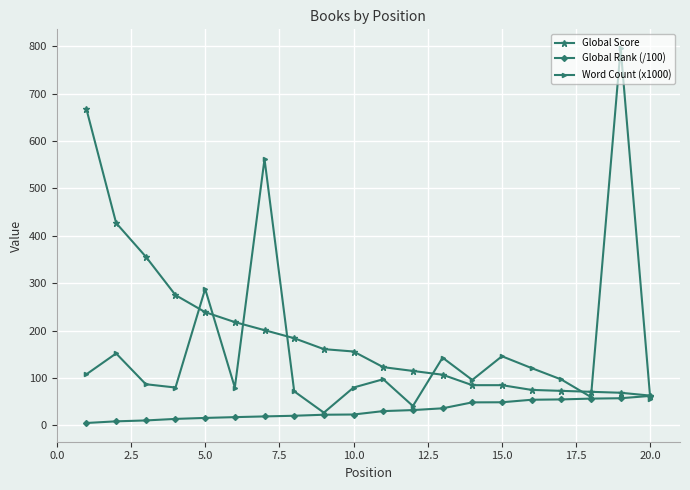

How many lines are shown in the chart?

3